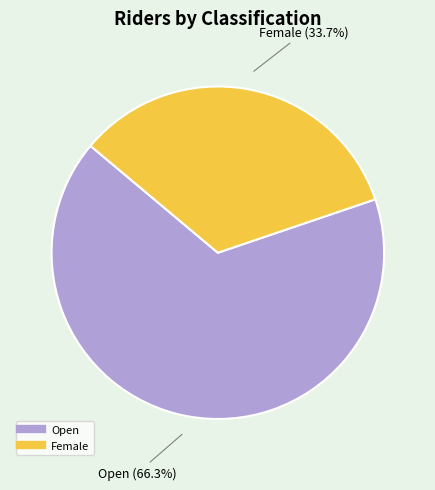

What is the largest slice in the pie chart?

Open